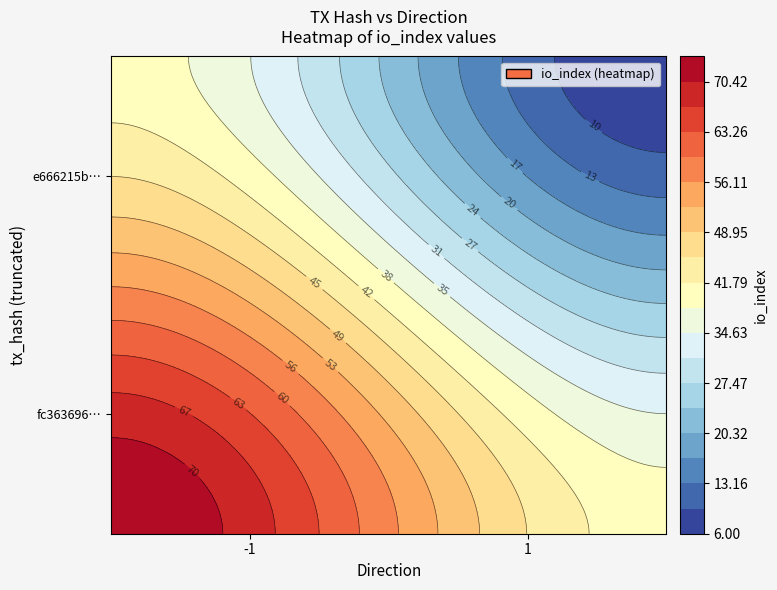

Which series has the largest total across all categories?

fc36369686e7ce8aeb2fd8419bf83c83b73a711